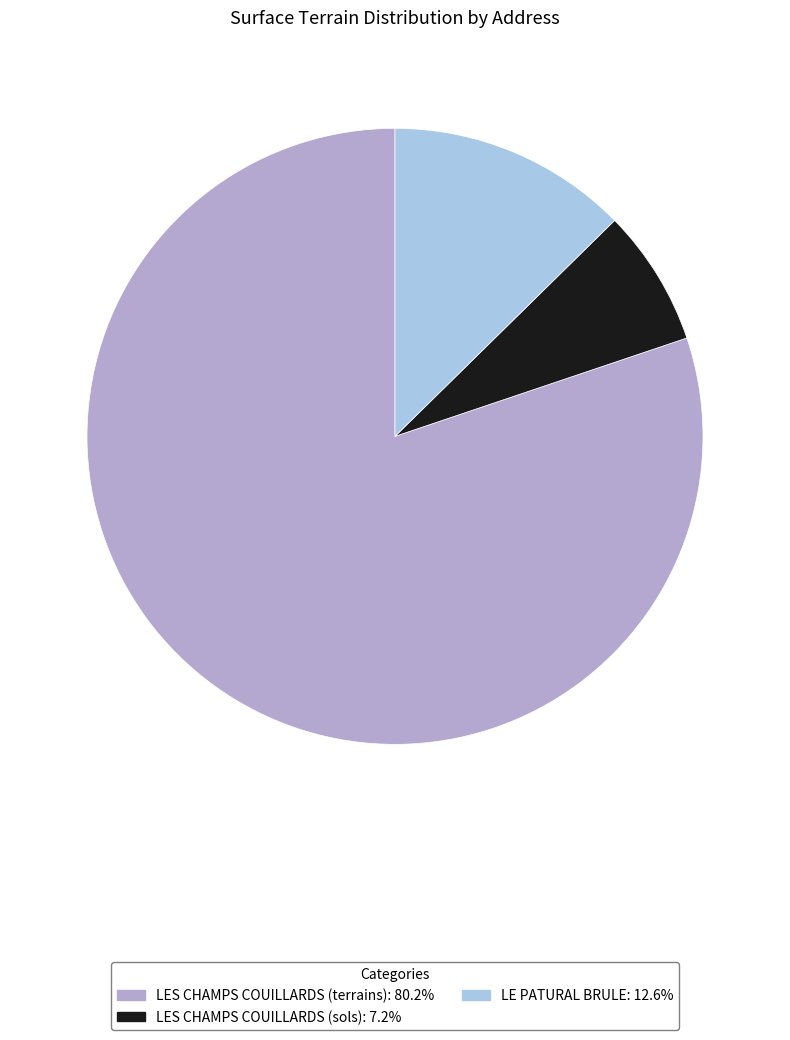

Rank the categories by value from highest to lowest.

LES CHAMPS COUILLARDS (terrains), LE PATURAL BRULE, LES CHAMPS COUILLARDS (sols)